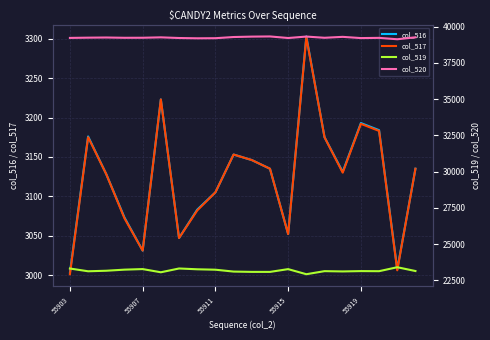

What is the lowest value of the col_517 series?

3001